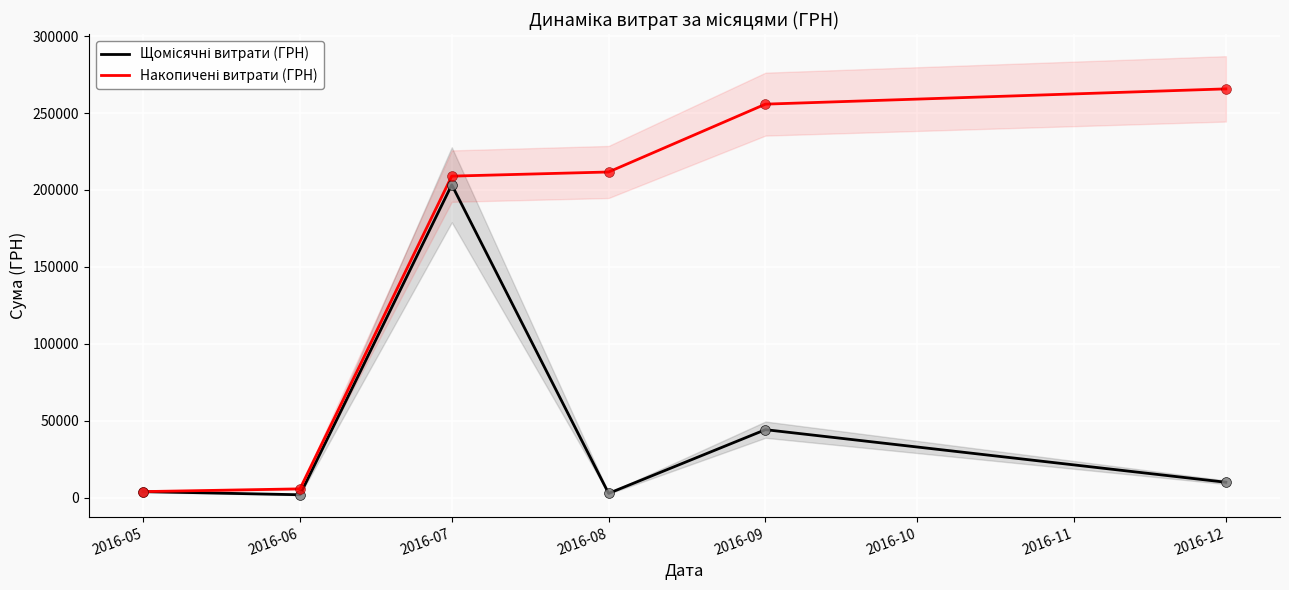

Is the value of Накопичені витрати (ГРН) at 2016-07 greater than the value of Щомісячні витрати (ГРН) at 2016-05?

Yes